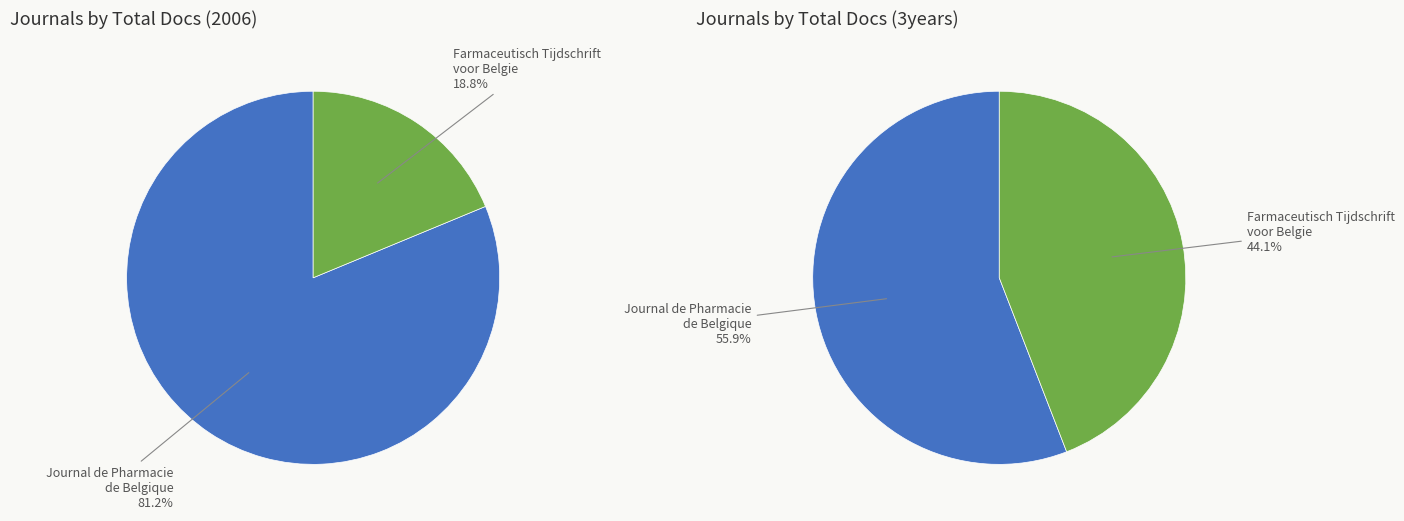

What is the total percentage of Farmaceutisch Tijdschrift voor Belgie and Journal de Pharmacie de Belgique?

100.0%